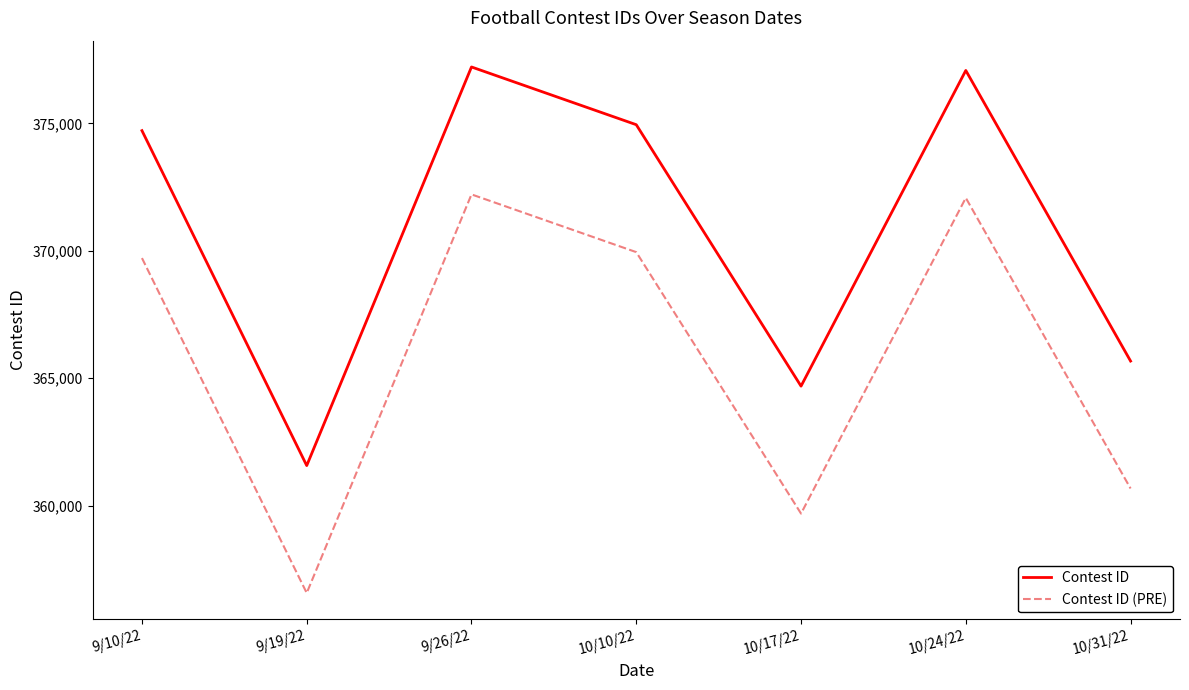

List the series in order of their peak value, lowest first.

Contest ID (PRE), Contest ID